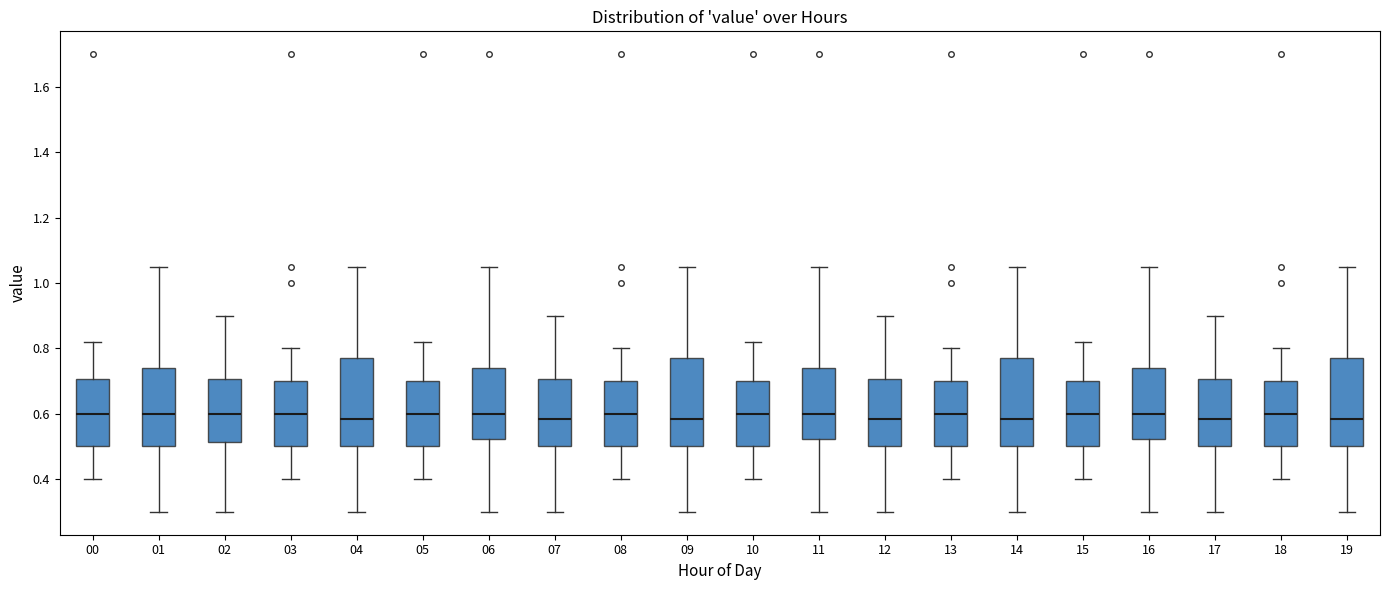

Reading left to right, transcribe this box plot: for each box, give where its median line is, the range the box spans, and where its two whiskers end, as read against the y-axis. The values are not printed on the chart, so give them approximately, as read against the axis.

00: median 0.60, box 0.50 to 0.70, whiskers 0.40 to 0.82
01: median 0.60, box 0.50 to 0.74, whiskers 0.30 to 1.06
02: median 0.60, box 0.52 to 0.70, whiskers 0.30 to 0.90
03: median 0.60, box 0.50 to 0.70, whiskers 0.40 to 0.80
04: median 0.58, box 0.50 to 0.78, whiskers 0.30 to 1.06
05: median 0.60, box 0.50 to 0.70, whiskers 0.40 to 0.82
06: median 0.60, box 0.52 to 0.74, whiskers 0.30 to 1.06
07: median 0.58, box 0.50 to 0.70, whiskers 0.30 to 0.90
08: median 0.60, box 0.50 to 0.70, whiskers 0.40 to 0.80
09: median 0.58, box 0.50 to 0.78, whiskers 0.30 to 1.06
10: median 0.60, box 0.50 to 0.70, whiskers 0.40 to 0.82
11: median 0.60, box 0.52 to 0.74, whiskers 0.30 to 1.06
12: median 0.58, box 0.50 to 0.70, whiskers 0.30 to 0.90
13: median 0.60, box 0.50 to 0.70, whiskers 0.40 to 0.80
14: median 0.58, box 0.50 to 0.78, whiskers 0.30 to 1.06
15: median 0.60, box 0.50 to 0.70, whiskers 0.40 to 0.82
16: median 0.60, box 0.52 to 0.74, whiskers 0.30 to 1.06
17: median 0.58, box 0.50 to 0.70, whiskers 0.30 to 0.90
18: median 0.60, box 0.50 to 0.70, whiskers 0.40 to 0.80
19: median 0.58, box 0.50 to 0.78, whiskers 0.30 to 1.06